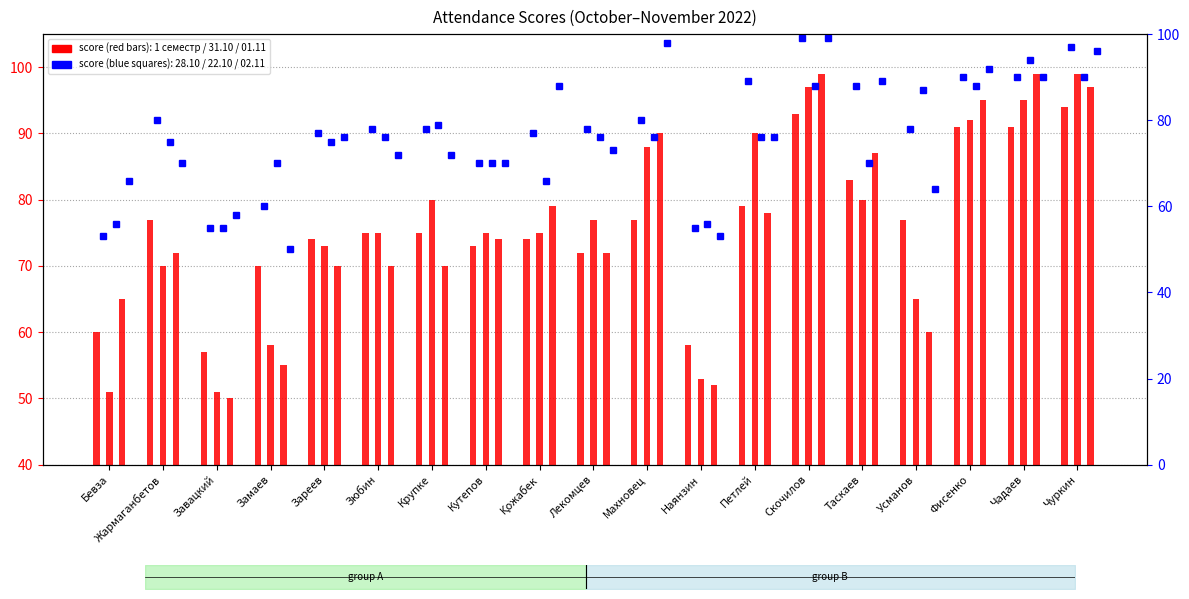

Which label corresponds to the largest value in the chart?

Чуркин